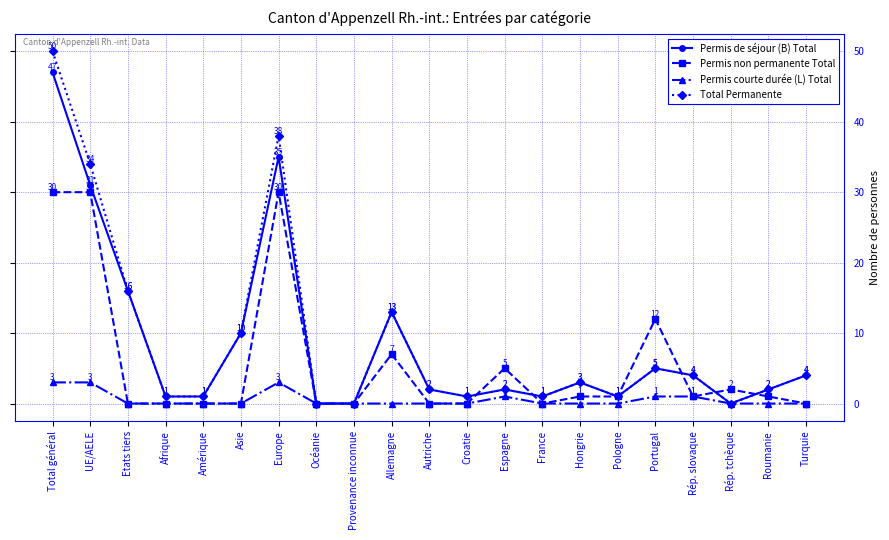

What is the label of the 20th point from the left?

Roumanie